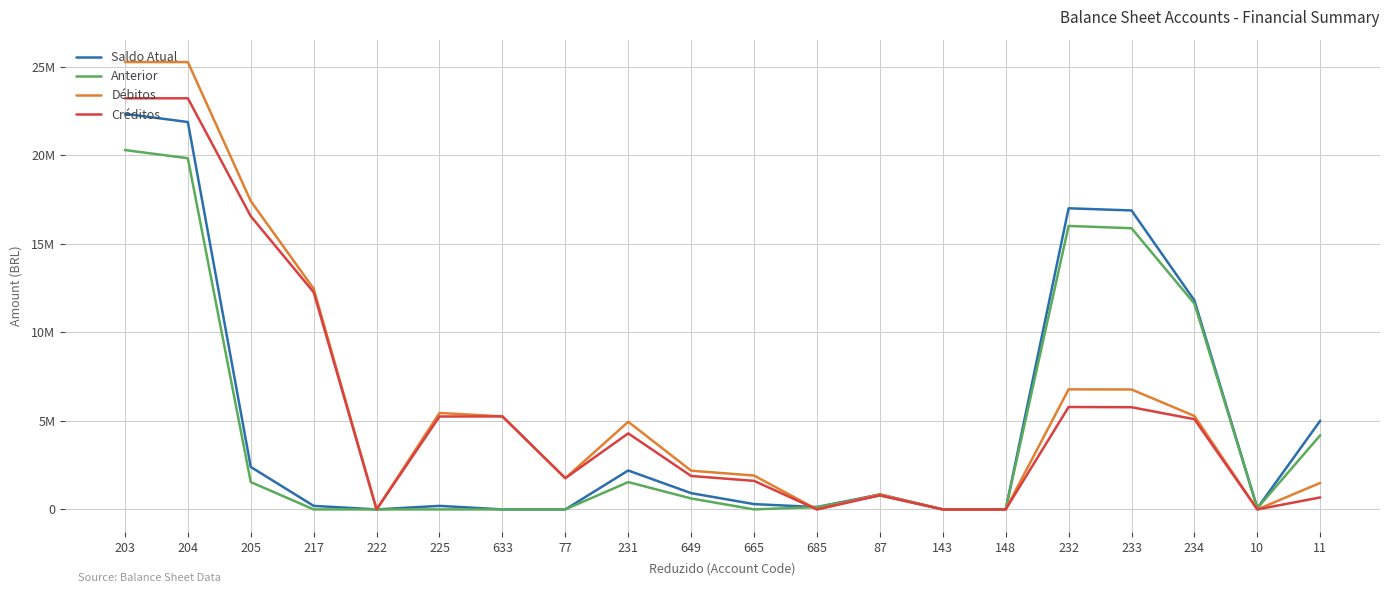

What are all the series names shown in the legend?

Saldo Atual, Anterior, Débitos, Créditos